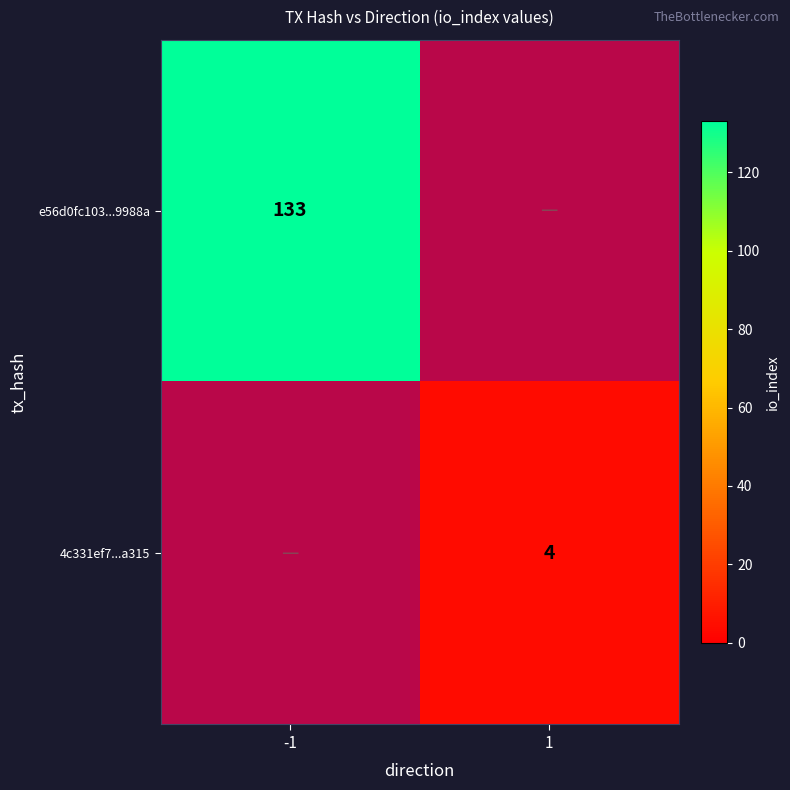

Reading right to left, list all the values displayed in this chart.

e56d0fc103b9d86bb13dbab9f7ff3bac9e9988a: 133	-1
4c331ef7c8ce7dad8e09e278d897be22474a315: 4	1